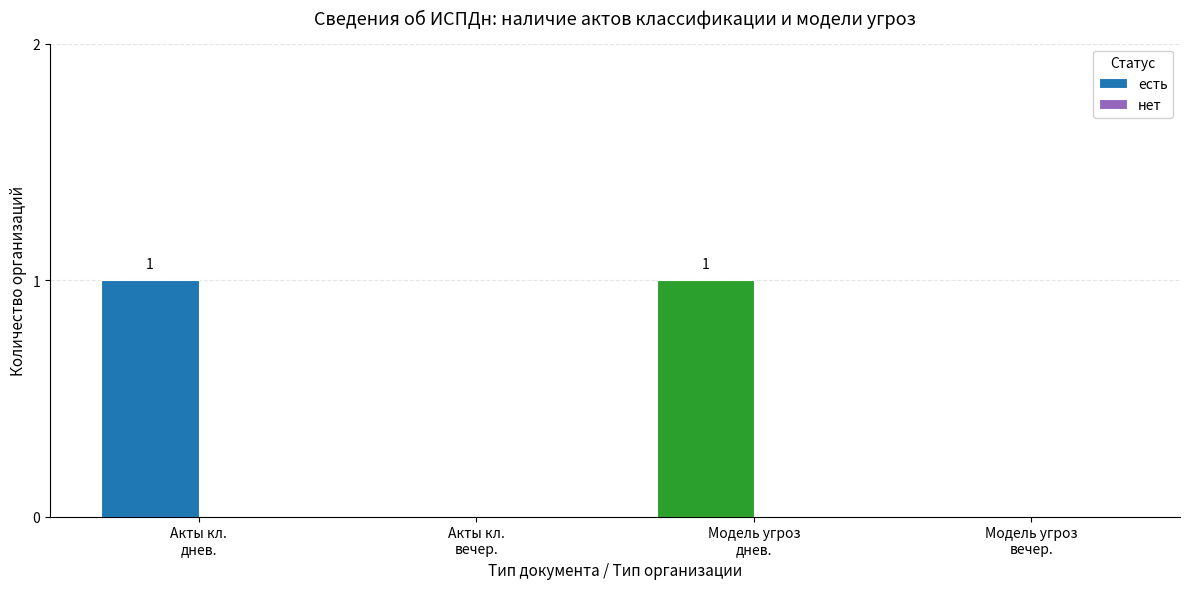

How many values are between 0 and 1?

4